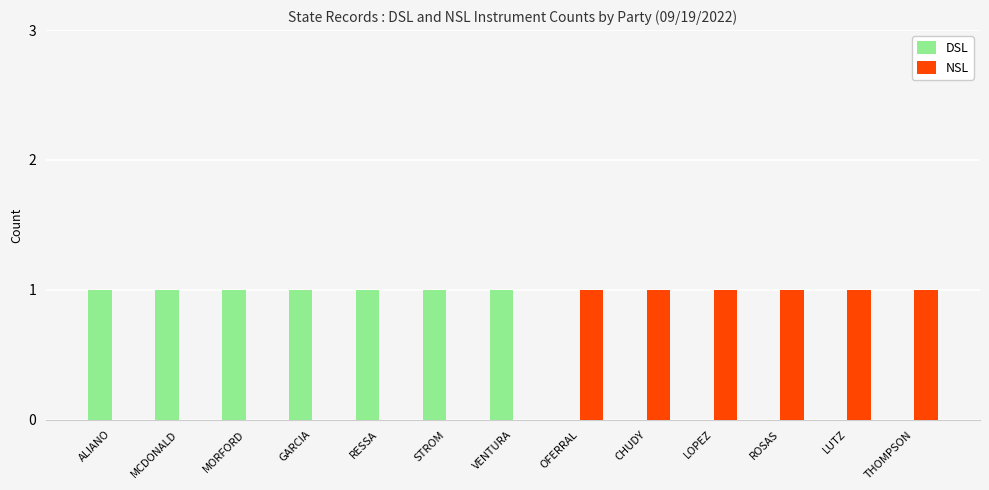

The value of DSL at ALIANO is 1. True or false?

True